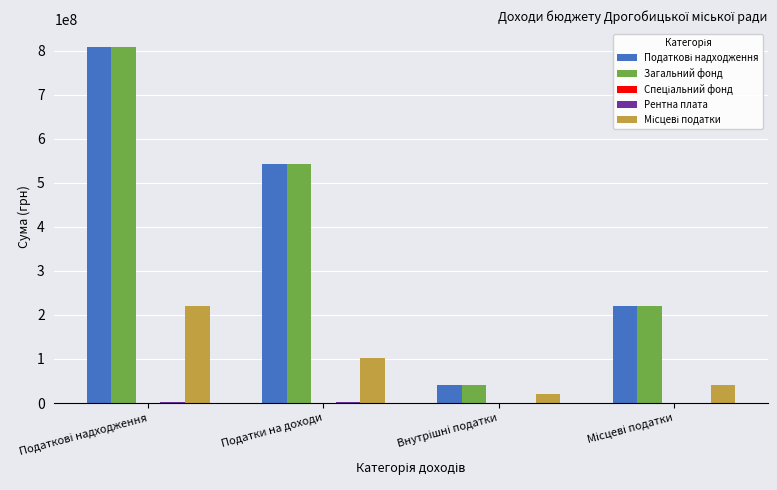

Is it true that Загальний фонд equals 543603179.1 at Податки на доходи?

True